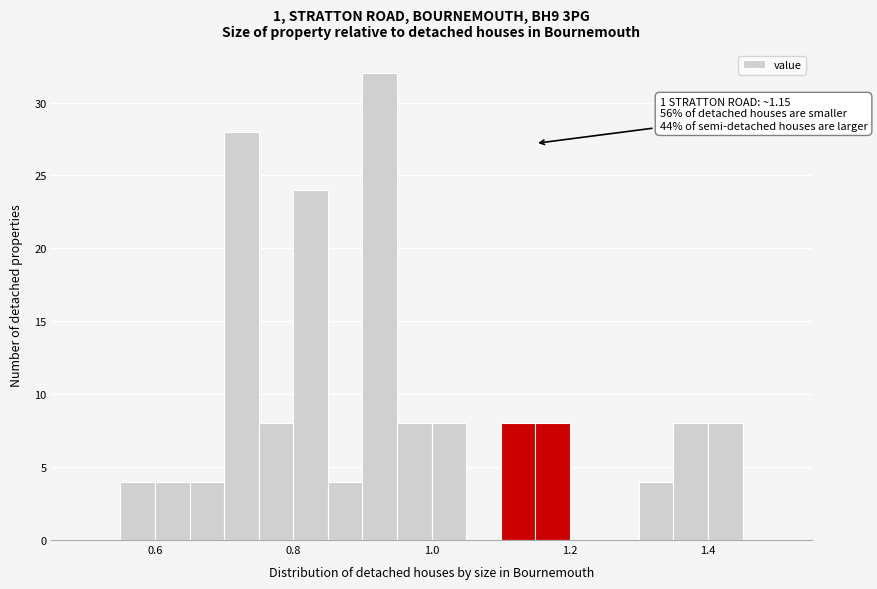

Read against the x-axis, roughly where is the centre of the tallest bar?

0.92